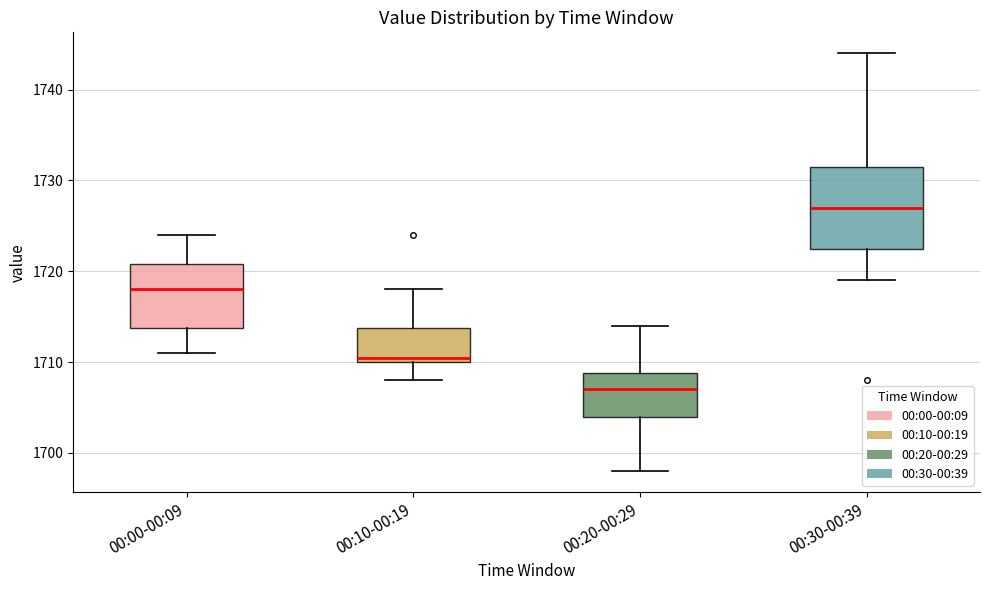

Where does the upper whisker of the box for 00:00-00:09 end on the y-axis? The values are not printed on the chart, so give them approximately, as read against the axis.

1724